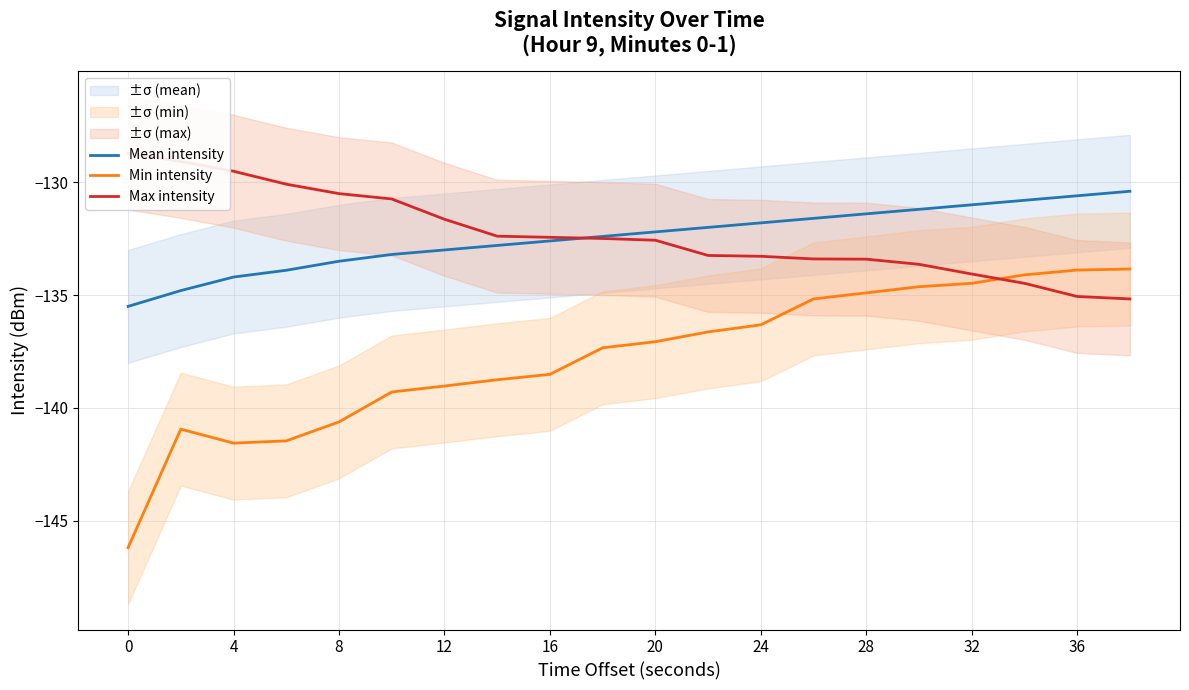

The Min intensity series shows -213.1 at 20. True or false?

False